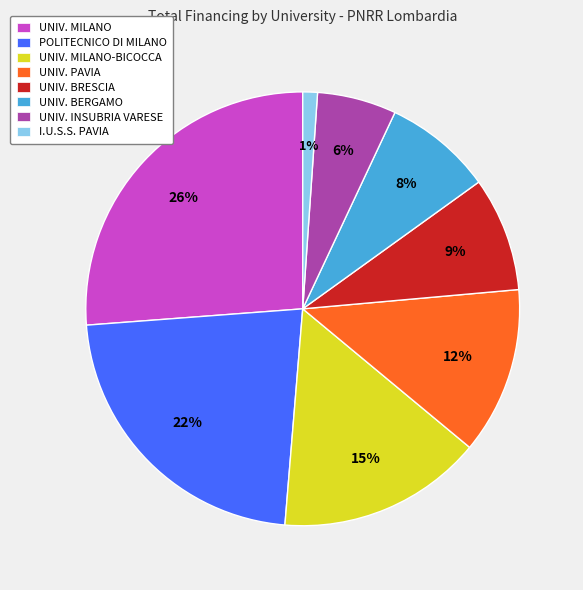

To the nearest percent, what is the difference between the largest and smallest slice percentages?

25%